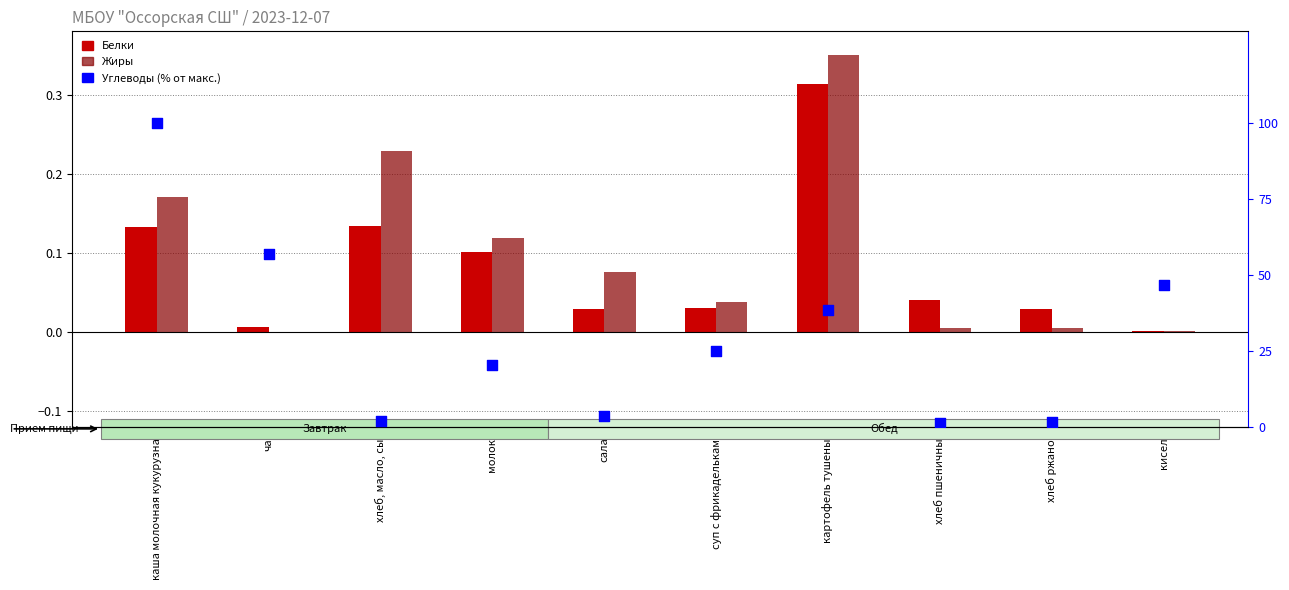

At how many categories does at least one series exceed 6?

6